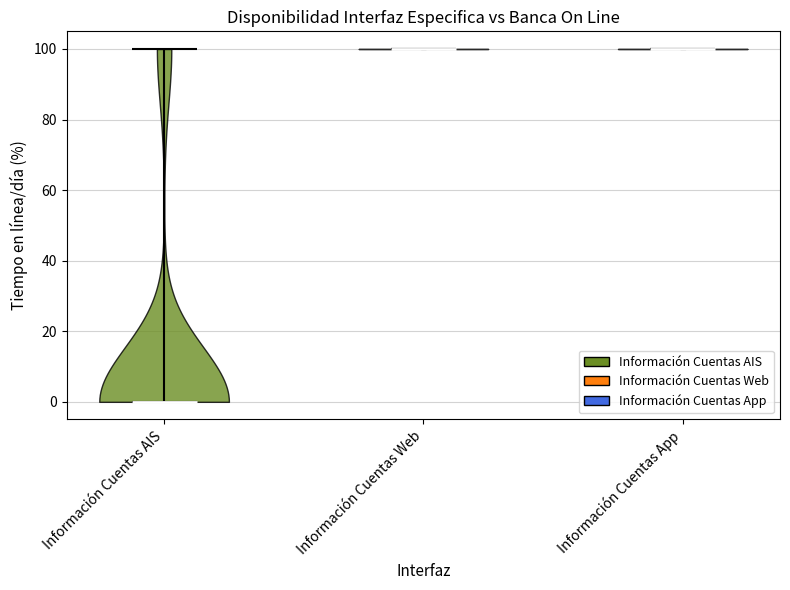

What is the lowest point the violin for Información Cuentas Web reaches on the y-axis? The values are not printed on the chart, so give them approximately, as read against the axis.

100